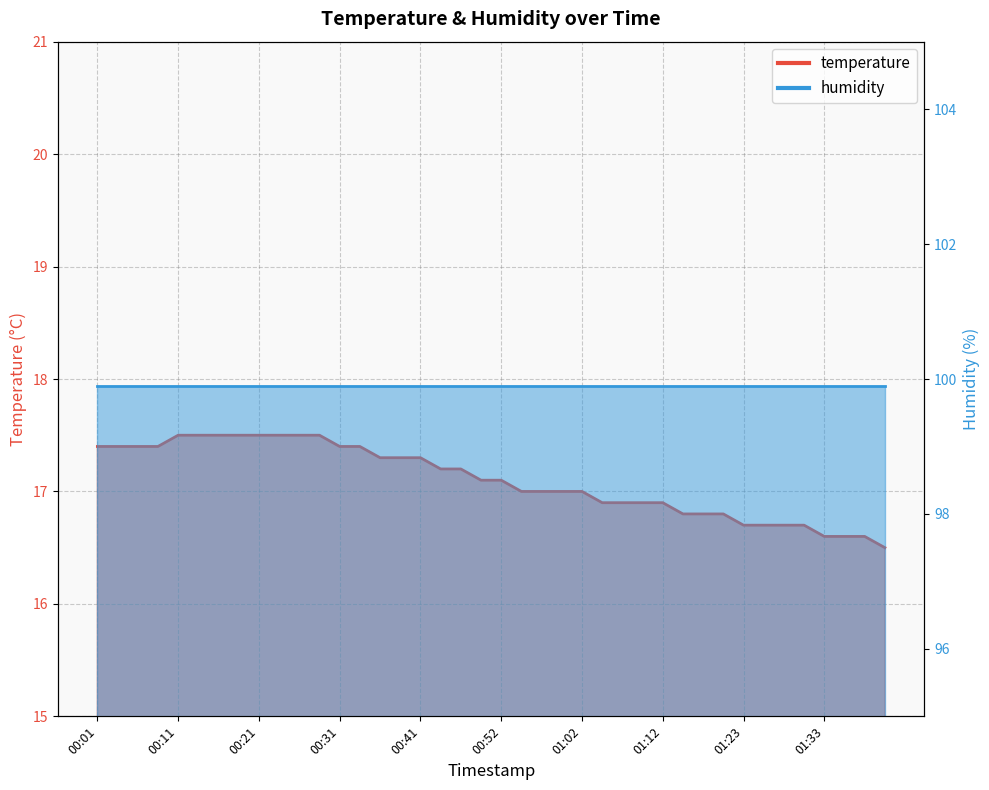

What is the ratio of the value at 00:47 to the value at 00:21?

1.0